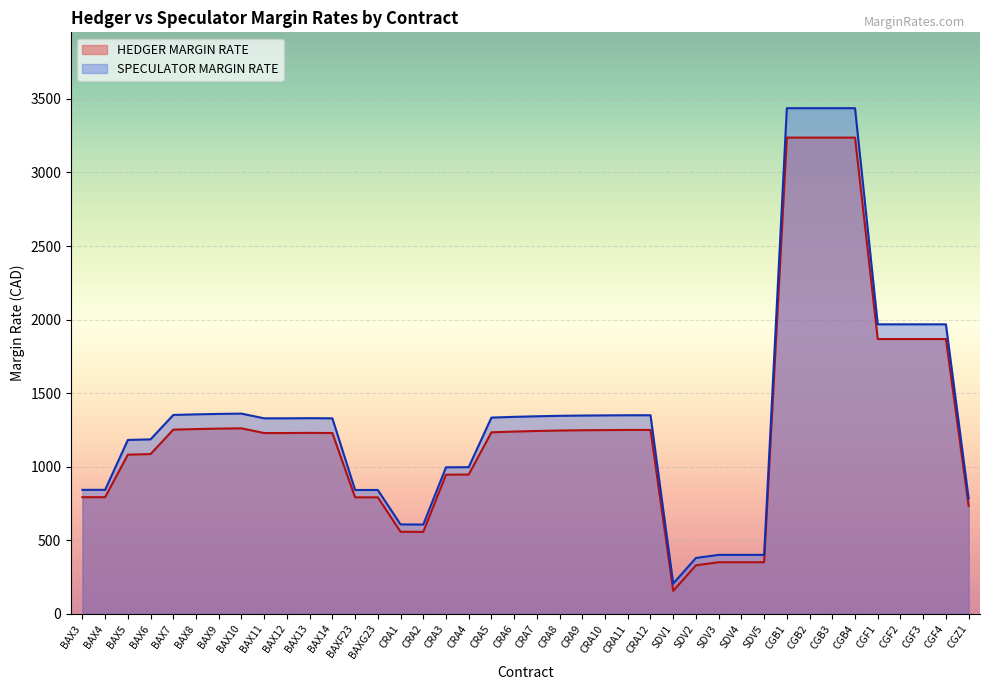

Is it true that SPECULATOR MARGIN RATE equals 69 at SDV1?

False